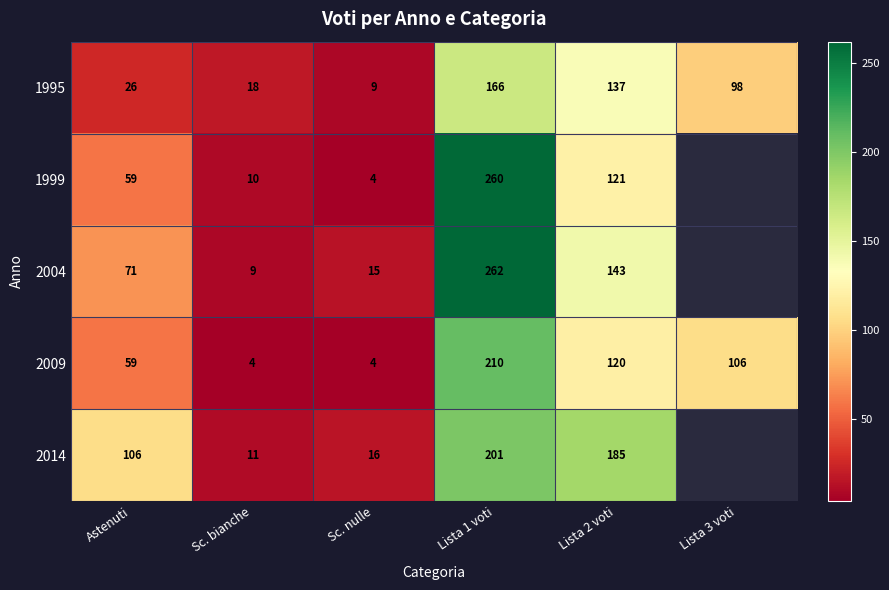

What is the difference between the 2009 values at Lista 3 voti and Sc. bianche?

102